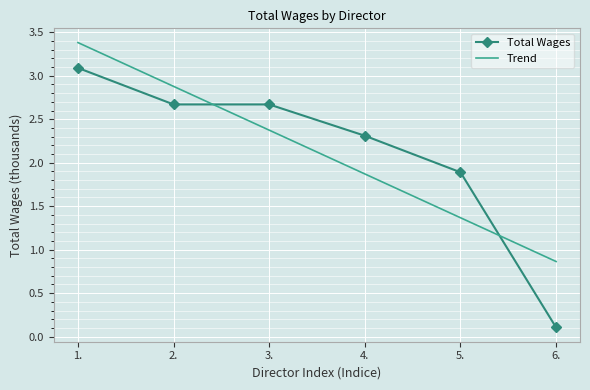

Where do Trend and Total Wages first cross each other?

2. and 3.